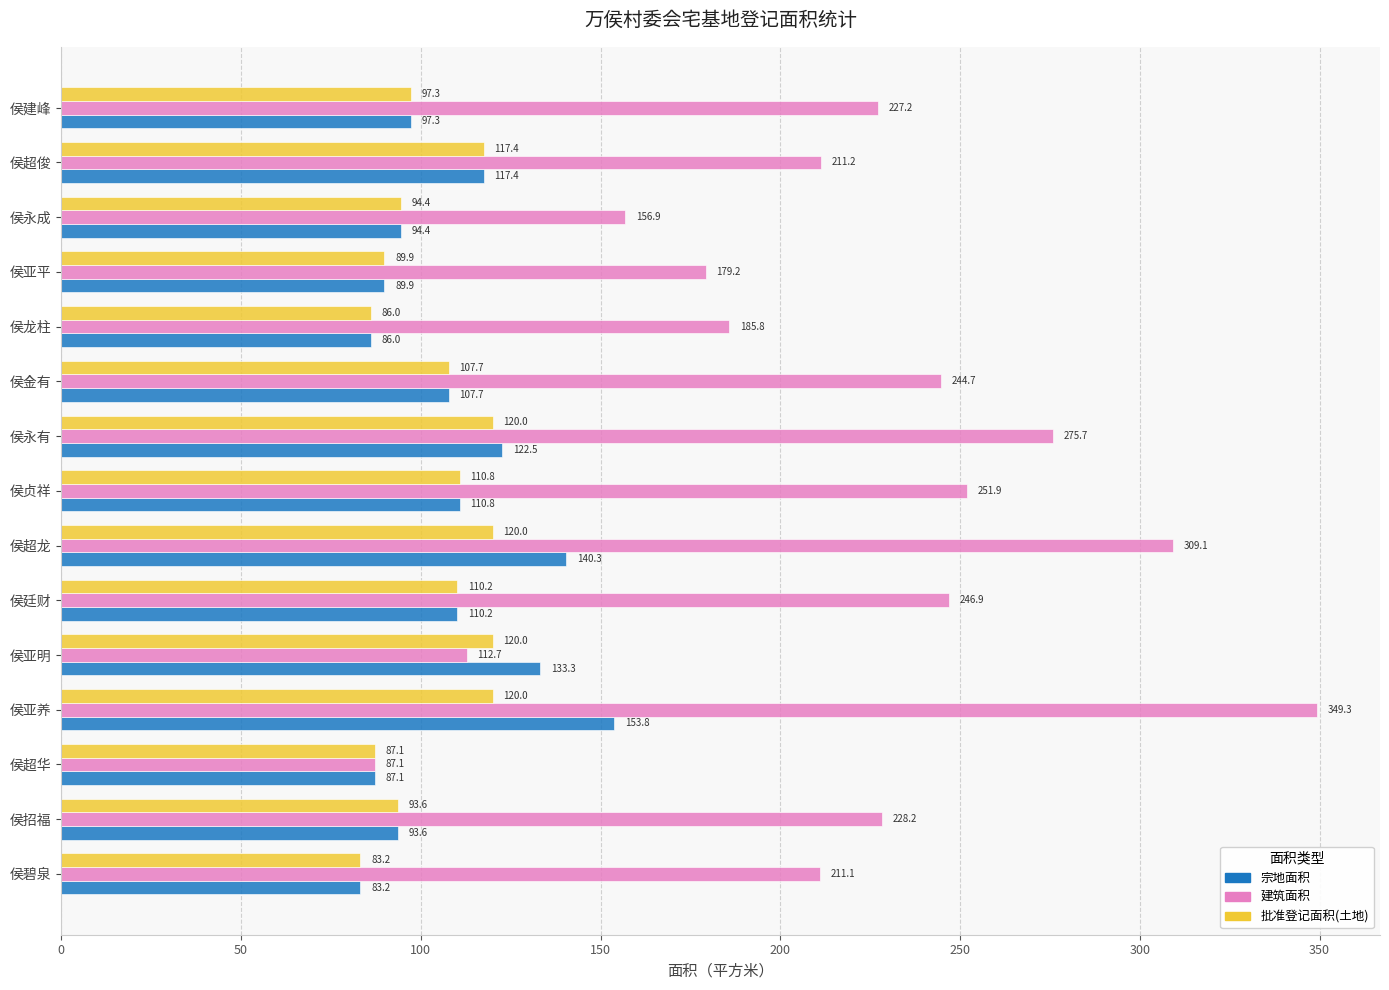

The value of 批准登记面积(土地) at 侯贞祥 is 110.8. True or false?

True